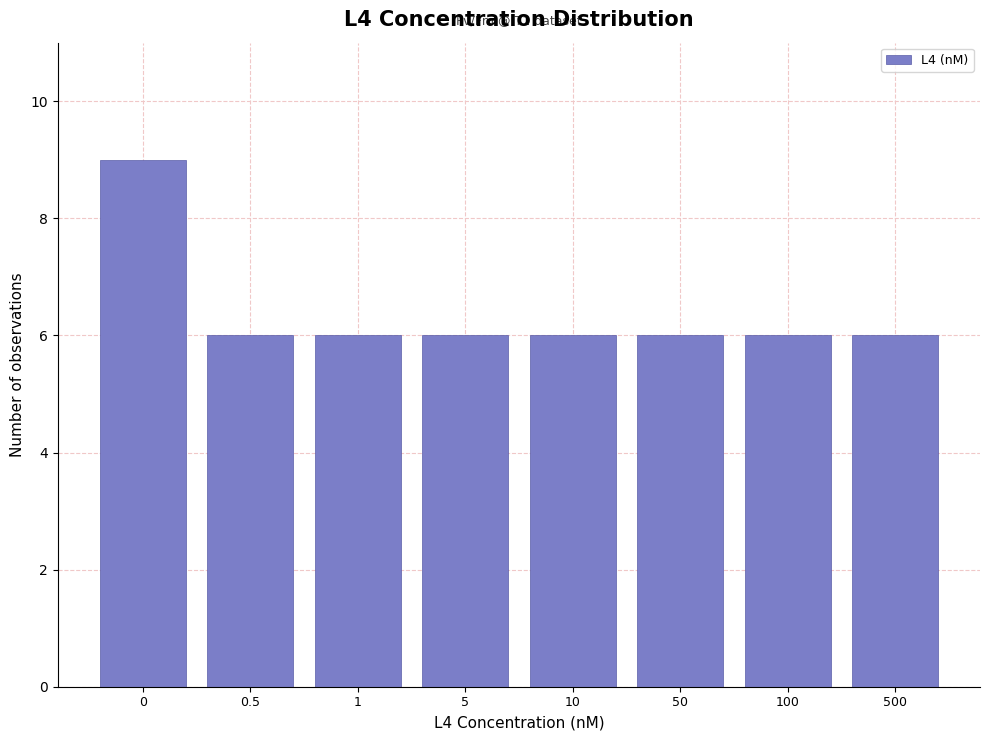

Reading right to left, transcribe all the data shown in this chart.

500=6	100=6	50=6	10=6	5=6	1=6	0.5=6	0=9